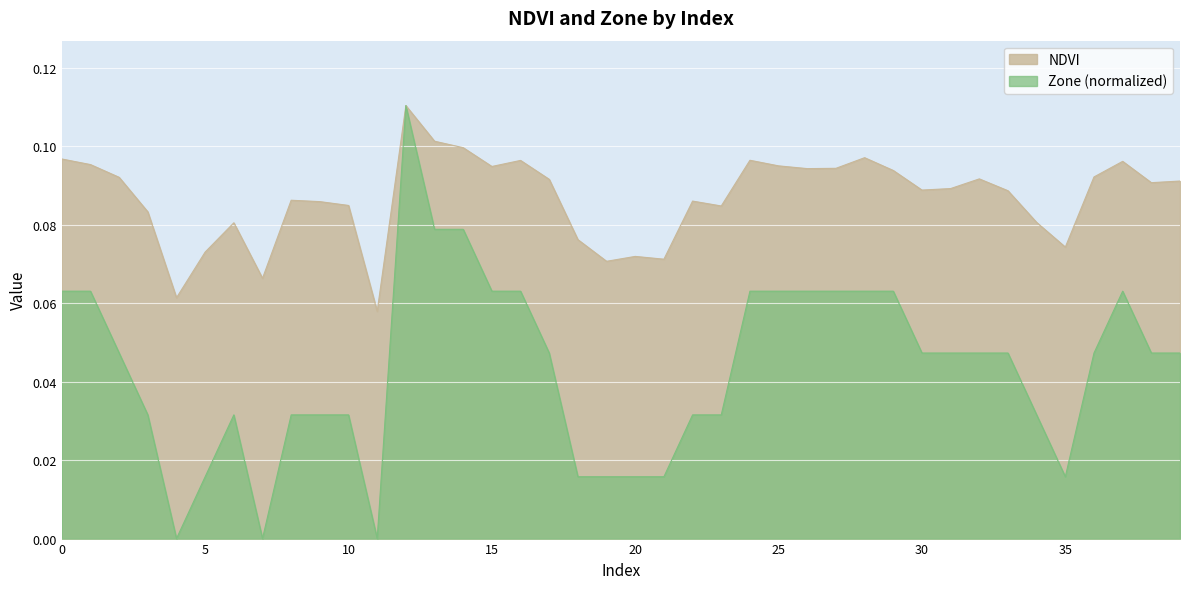

True or false: NDVI and Zone cross at least once.

False